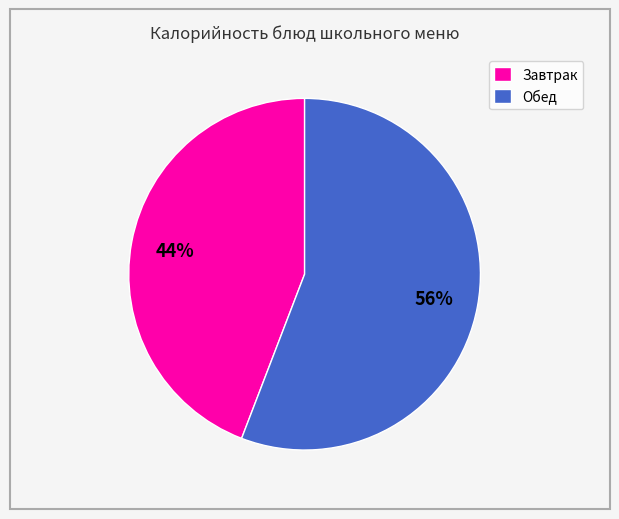

Does Завтрак represent more than half of the total?

No